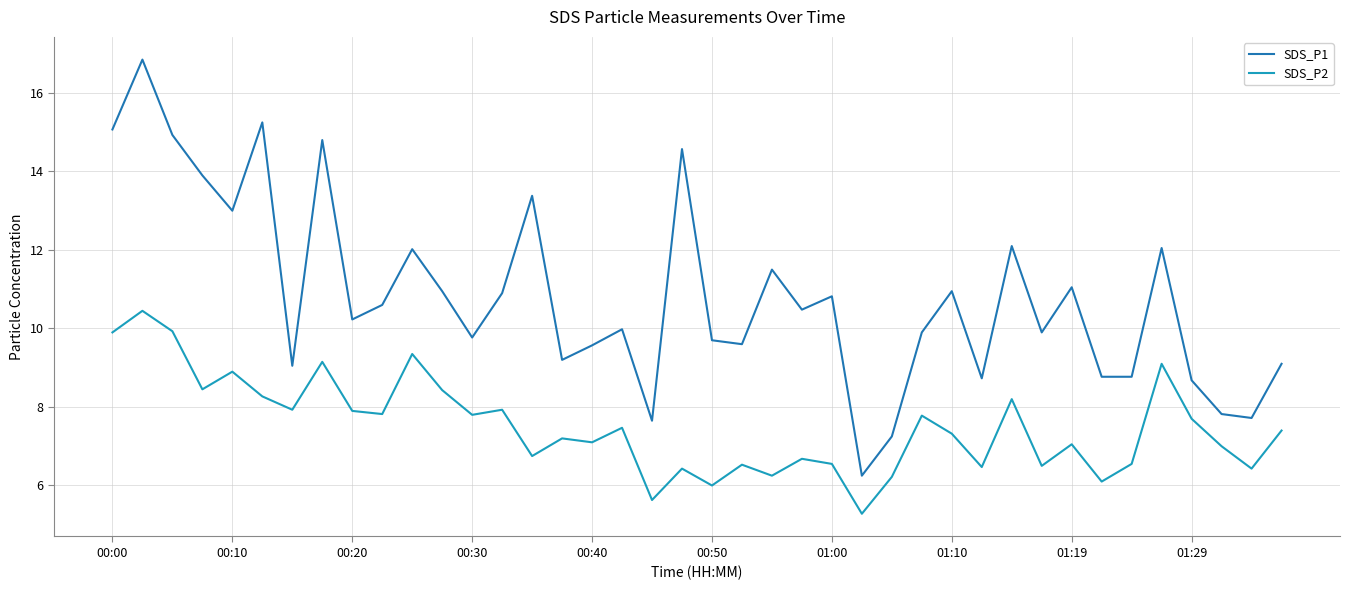

True or false: SDS_P2 and SDS_P1 intersect in this chart.

False